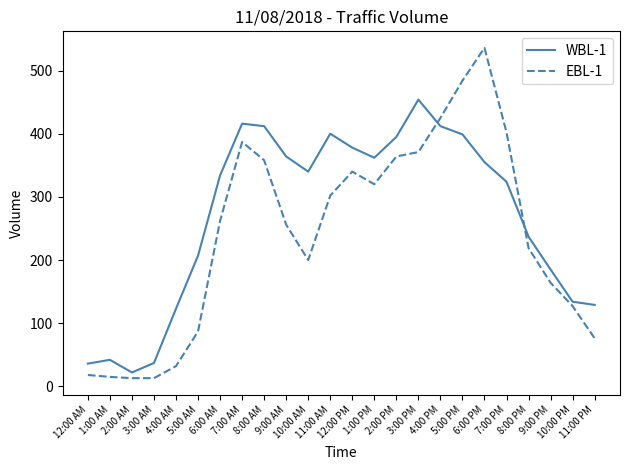

Is it true that EBL-1 equals 13 at 3:00 AM?

True